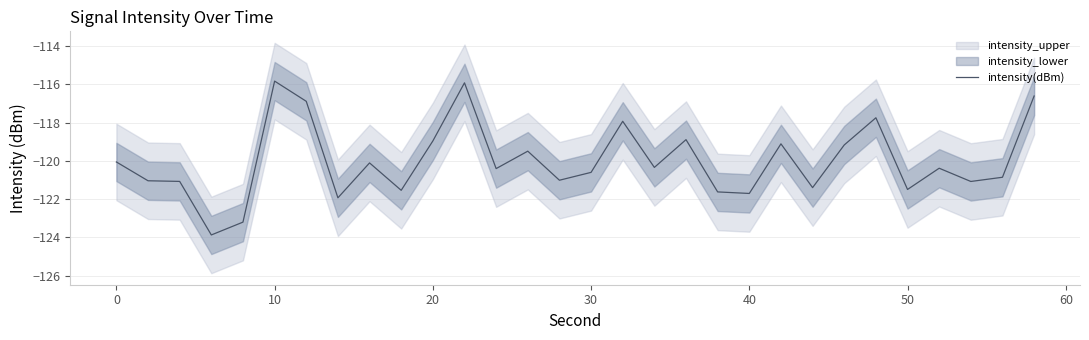

How many lines are shown in the chart?

1